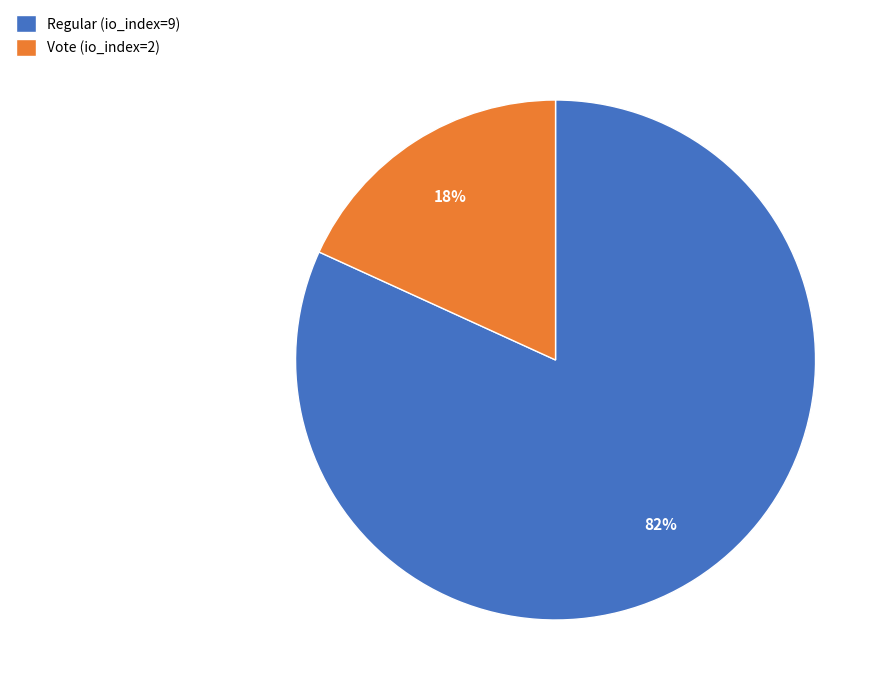

How many segments does this pie chart have?

2